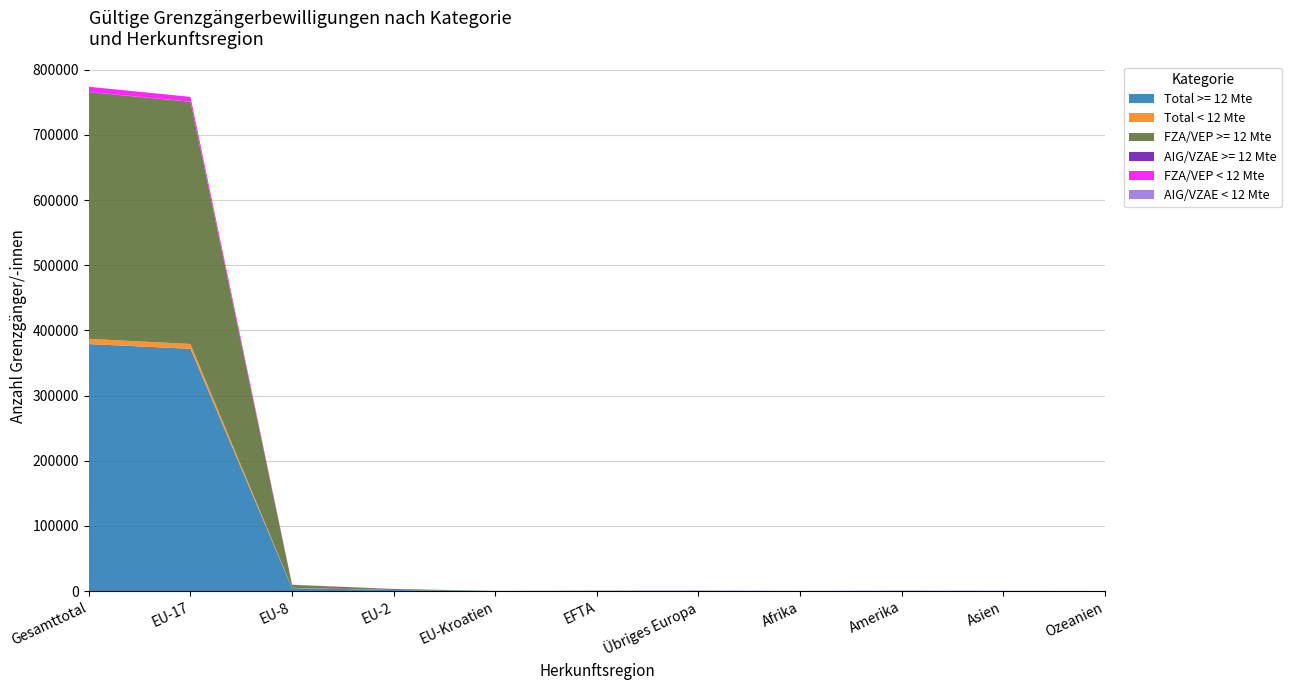

Reading left to right, what are all the values shown in this chart?

Total >= 12 Mte: Gesamttotal=379086	EU-17=371799	EU-8=4588	EU-2=1561	EU-Kroatien=107	EFTA=304	Übriges Europa=266	Afrika=77	Amerika=232	Asien=128	Ozeanien=24
Total < 12 Mte: Gesamttotal=7976	EU-17=7446	EU-8=292	EU-2=81	EU-Kroatien=7	EFTA=13	Übriges Europa=90	Afrika=6	Amerika=23	Asien=15	Ozeanien=3
FZA/VEP >= 12 Mte: Gesamttotal=378359	EU-17=371799	EU-8=4588	EU-2=1561	EU-Kroatien=107	EFTA=304	Übriges Europa=0	Afrika=0	Amerika=0	Asien=0	Ozeanien=0
AIG/VZAE >= 12 Mte: Gesamttotal=727	EU-17=0	EU-8=0	EU-2=0	EU-Kroatien=0	EFTA=0	Übriges Europa=266	Afrika=77	Amerika=232	Asien=128	Ozeanien=24
FZA/VEP < 12 Mte: Gesamttotal=7839	EU-17=7446	EU-8=292	EU-2=81	EU-Kroatien=7	EFTA=13	Übriges Europa=0	Afrika=0	Amerika=0	Asien=0	Ozeanien=0
AIG/VZAE < 12 Mte: Gesamttotal=137	EU-17=0	EU-8=0	EU-2=0	EU-Kroatien=0	EFTA=0	Übriges Europa=90	Afrika=6	Amerika=23	Asien=15	Ozeanien=3